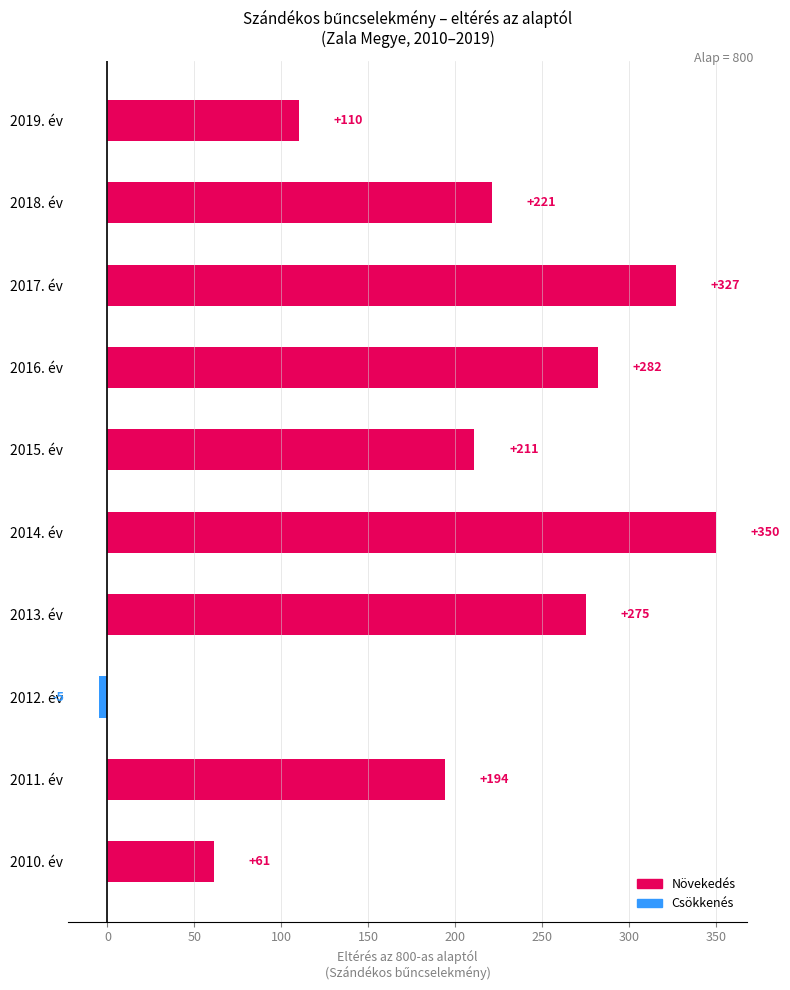

How many bars are there in total?

10